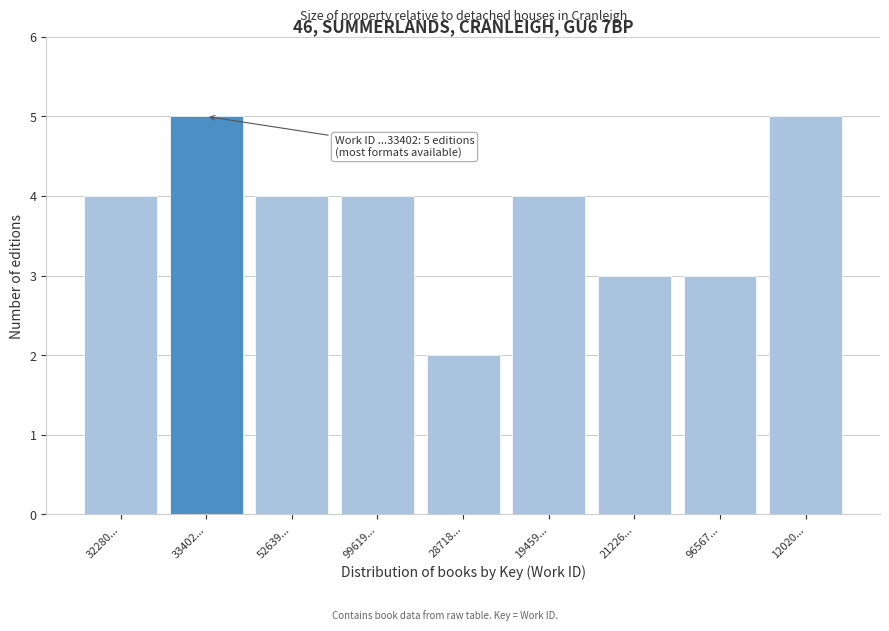

Reading left to right, extract all data points from this chart.

32280...=4	33402...=5	52639...=4	99619...=4	28718...=2	19459...=4	21226...=3	96567...=3	12020...=5